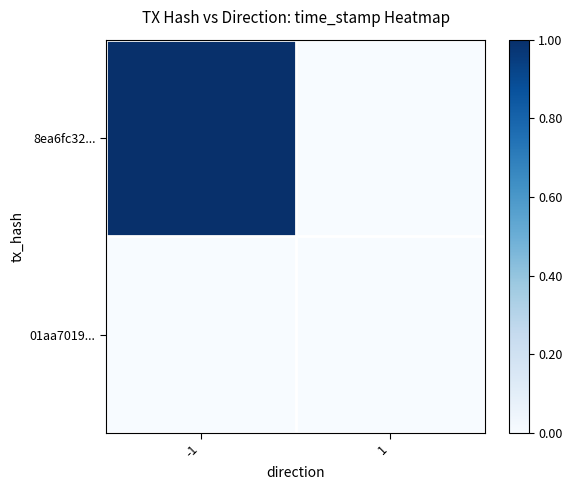

What is the greatest value displayed?

1.0